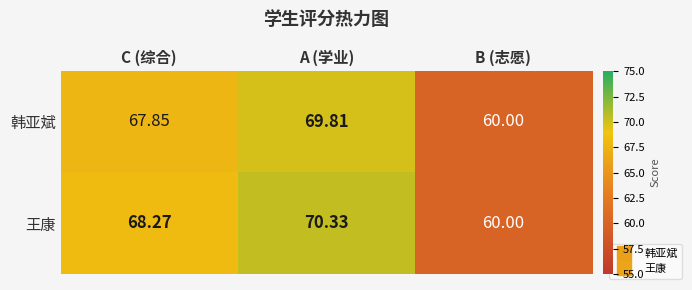

Which category has the lowest value across all series?

B (志愿)